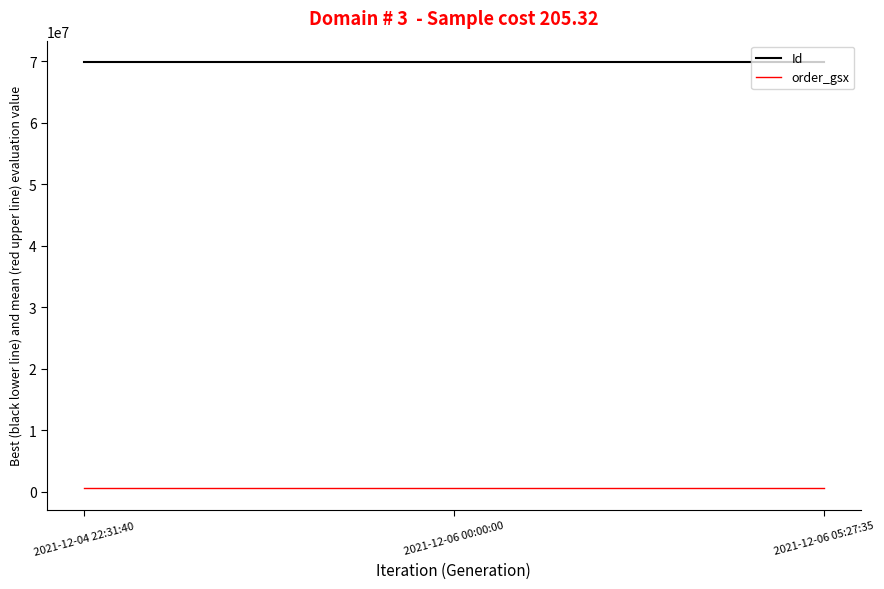

What position from the left is 2021-12-06 05:27:35?

3